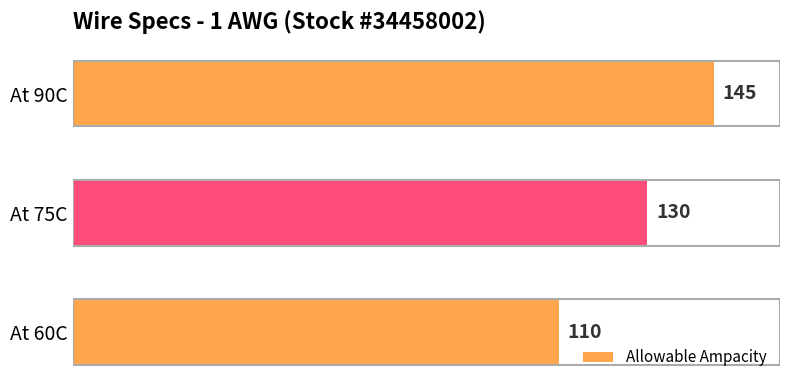

List the labels in order of value, largest first.

At 90C, At 75C, At 60C